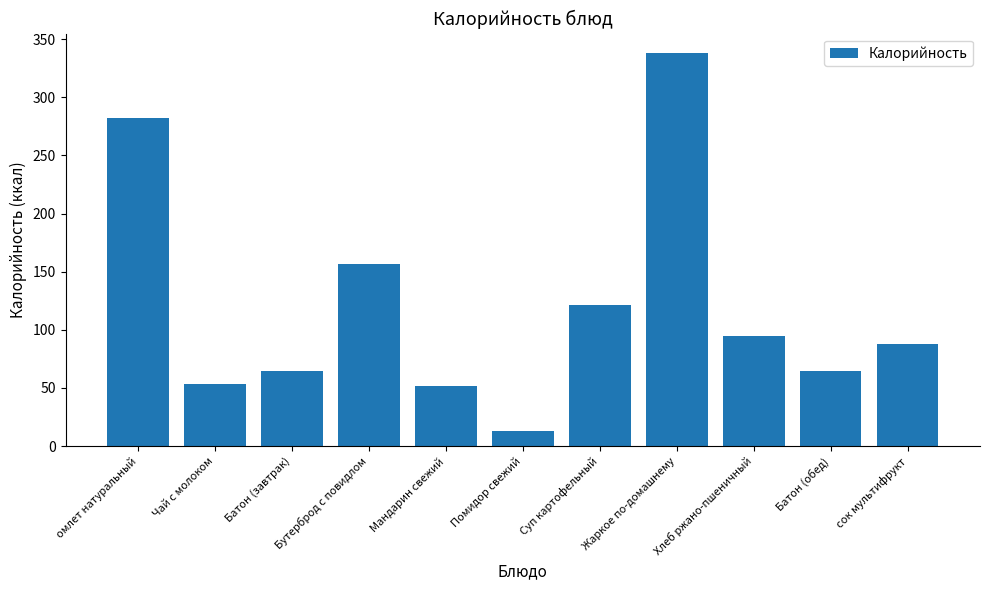

What is the approximate value at Помидор свежий?

12.8